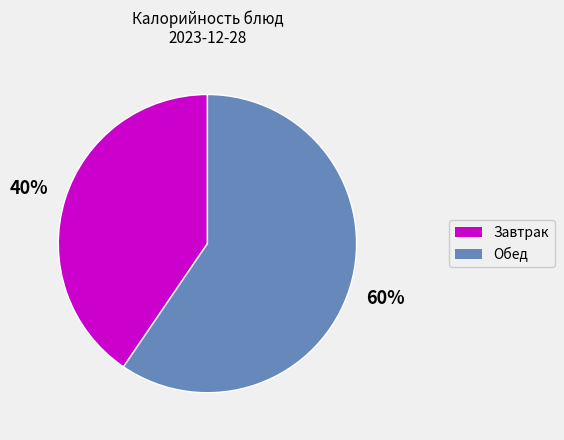

Is there a majority slice in this chart?

Yes